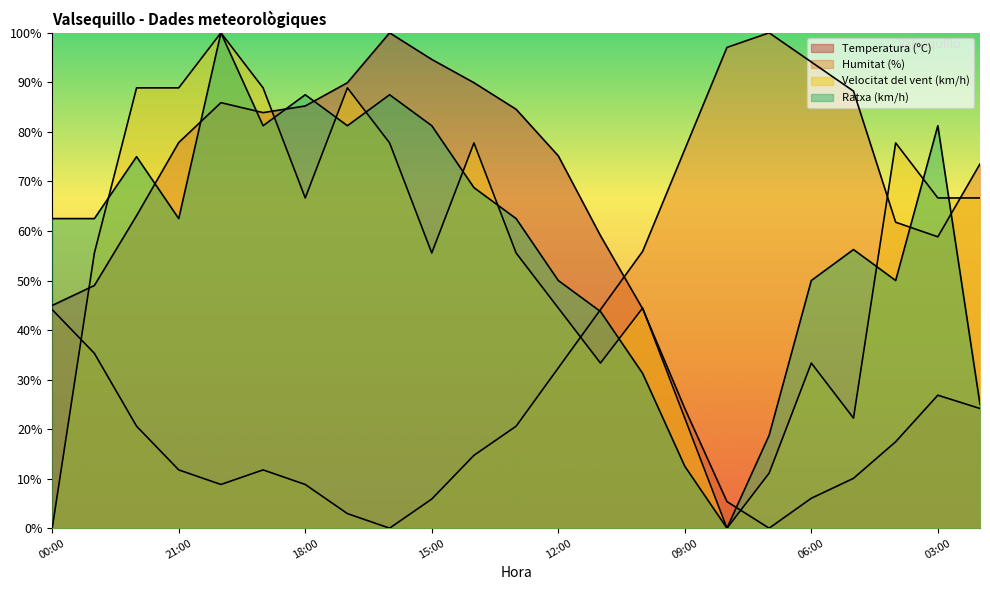

Where is the first local maximum for Velocitat del vent (km/h)?

20:00